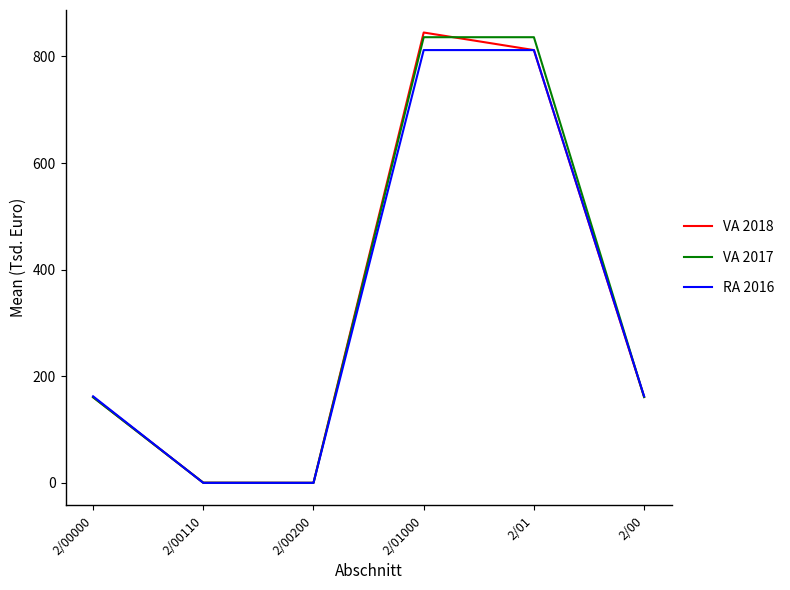

True or false: VA 2017 and VA 2018 intersect in this chart.

True